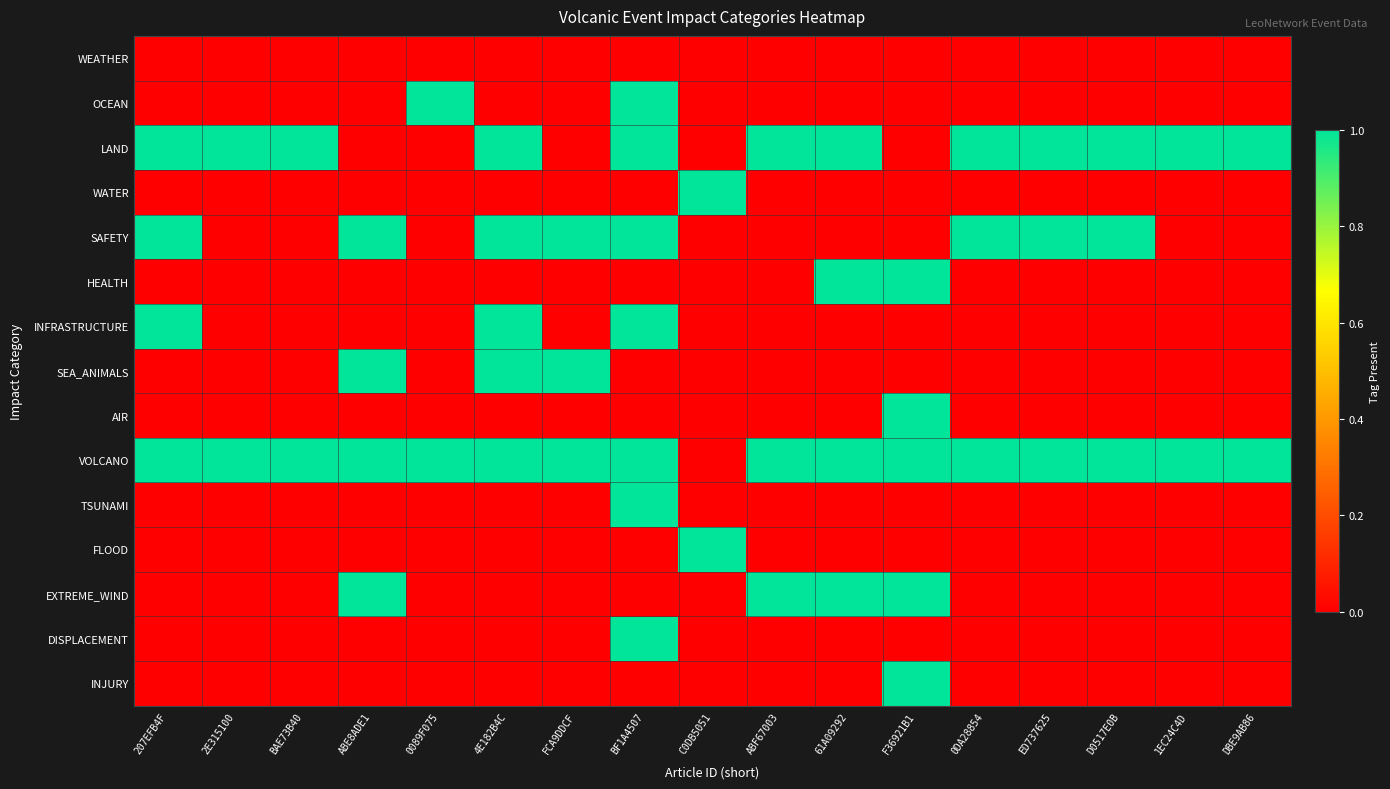

Reading left to right, extract all data points from this chart.

WEATHER: 207EFB4F=0	2E315100=0	BAE73B40=0	ABE8ADE1=0	0089F075=0	4E182B4C=0	FCA9DDCF=0	BF1A4507=0	C0DB5051=0	ABF67003=0	61A09292=0	F36921B1=0	0DA28854=0	ED737625=0	D0517E0B=0	1EC24C4D=0	DBE9AB86=0
OCEAN: 207EFB4F=0	2E315100=0	BAE73B40=0	ABE8ADE1=0	0089F075=1	4E182B4C=0	FCA9DDCF=0	BF1A4507=1	C0DB5051=0	ABF67003=0	61A09292=0	F36921B1=0	0DA28854=0	ED737625=0	D0517E0B=0	1EC24C4D=0	DBE9AB86=0
LAND: 207EFB4F=1	2E315100=1	BAE73B40=1	ABE8ADE1=0	0089F075=0	4E182B4C=1	FCA9DDCF=0	BF1A4507=1	C0DB5051=0	ABF67003=1	61A09292=1	F36921B1=0	0DA28854=1	ED737625=1	D0517E0B=1	1EC24C4D=1	DBE9AB86=1
WATER: 207EFB4F=0	2E315100=0	BAE73B40=0	ABE8ADE1=0	0089F075=0	4E182B4C=0	FCA9DDCF=0	BF1A4507=0	C0DB5051=1	ABF67003=0	61A09292=0	F36921B1=0	0DA28854=0	ED737625=0	D0517E0B=0	1EC24C4D=0	DBE9AB86=0
SAFETY: 207EFB4F=1	2E315100=0	BAE73B40=0	ABE8ADE1=1	0089F075=0	4E182B4C=1	FCA9DDCF=1	BF1A4507=1	C0DB5051=0	ABF67003=0	61A09292=0	F36921B1=0	0DA28854=1	ED737625=1	D0517E0B=1	1EC24C4D=0	DBE9AB86=0
HEALTH: 207EFB4F=0	2E315100=0	BAE73B40=0	ABE8ADE1=0	0089F075=0	4E182B4C=0	FCA9DDCF=0	BF1A4507=0	C0DB5051=0	ABF67003=0	61A09292=1	F36921B1=1	0DA28854=0	ED737625=0	D0517E0B=0	1EC24C4D=0	DBE9AB86=0
INFRASTRUCTURE: 207EFB4F=1	2E315100=0	BAE73B40=0	ABE8ADE1=0	0089F075=0	4E182B4C=1	FCA9DDCF=0	BF1A4507=1	C0DB5051=0	ABF67003=0	61A09292=0	F36921B1=0	0DA28854=0	ED737625=0	D0517E0B=0	1EC24C4D=0	DBE9AB86=0
SEA_ANIMALS: 207EFB4F=0	2E315100=0	BAE73B40=0	ABE8ADE1=1	0089F075=0	4E182B4C=1	FCA9DDCF=1	BF1A4507=0	C0DB5051=0	ABF67003=0	61A09292=0	F36921B1=0	0DA28854=0	ED737625=0	D0517E0B=0	1EC24C4D=0	DBE9AB86=0
AIR: 207EFB4F=0	2E315100=0	BAE73B40=0	ABE8ADE1=0	0089F075=0	4E182B4C=0	FCA9DDCF=0	BF1A4507=0	C0DB5051=0	ABF67003=0	61A09292=0	F36921B1=1	0DA28854=0	ED737625=0	D0517E0B=0	1EC24C4D=0	DBE9AB86=0
VOLCANO: 207EFB4F=1	2E315100=1	BAE73B40=1	ABE8ADE1=1	0089F075=1	4E182B4C=1	FCA9DDCF=1	BF1A4507=1	C0DB5051=0	ABF67003=1	61A09292=1	F36921B1=1	0DA28854=1	ED737625=1	D0517E0B=1	1EC24C4D=1	DBE9AB86=1
TSUNAMI: 207EFB4F=0	2E315100=0	BAE73B40=0	ABE8ADE1=0	0089F075=0	4E182B4C=0	FCA9DDCF=0	BF1A4507=1	C0DB5051=0	ABF67003=0	61A09292=0	F36921B1=0	0DA28854=0	ED737625=0	D0517E0B=0	1EC24C4D=0	DBE9AB86=0
FLOOD: 207EFB4F=0	2E315100=0	BAE73B40=0	ABE8ADE1=0	0089F075=0	4E182B4C=0	FCA9DDCF=0	BF1A4507=0	C0DB5051=1	ABF67003=0	61A09292=0	F36921B1=0	0DA28854=0	ED737625=0	D0517E0B=0	1EC24C4D=0	DBE9AB86=0
EXTREME_WIND: 207EFB4F=0	2E315100=0	BAE73B40=0	ABE8ADE1=1	0089F075=0	4E182B4C=0	FCA9DDCF=0	BF1A4507=0	C0DB5051=0	ABF67003=1	61A09292=1	F36921B1=1	0DA28854=0	ED737625=0	D0517E0B=0	1EC24C4D=0	DBE9AB86=0
DISPLACEMENT: 207EFB4F=0	2E315100=0	BAE73B40=0	ABE8ADE1=0	0089F075=0	4E182B4C=0	FCA9DDCF=0	BF1A4507=1	C0DB5051=0	ABF67003=0	61A09292=0	F36921B1=0	0DA28854=0	ED737625=0	D0517E0B=0	1EC24C4D=0	DBE9AB86=0
INJURY: 207EFB4F=0	2E315100=0	BAE73B40=0	ABE8ADE1=0	0089F075=0	4E182B4C=0	FCA9DDCF=0	BF1A4507=0	C0DB5051=0	ABF67003=0	61A09292=0	F36921B1=1	0DA28854=0	ED737625=0	D0517E0B=0	1EC24C4D=0	DBE9AB86=0